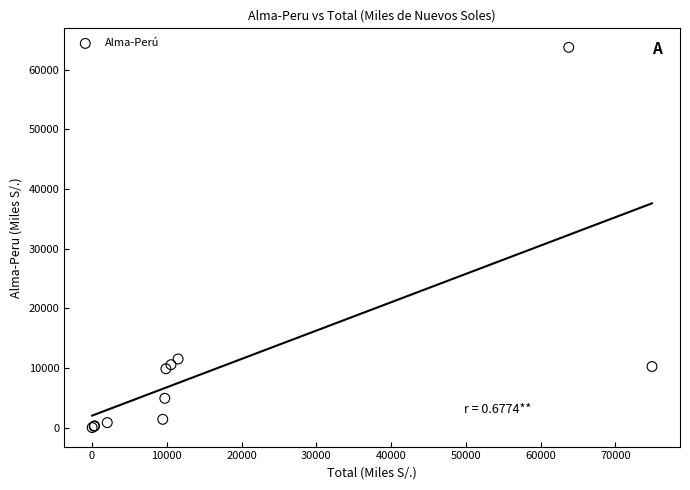

What Y value in the scatter plot is closest to 31893?

11517.5